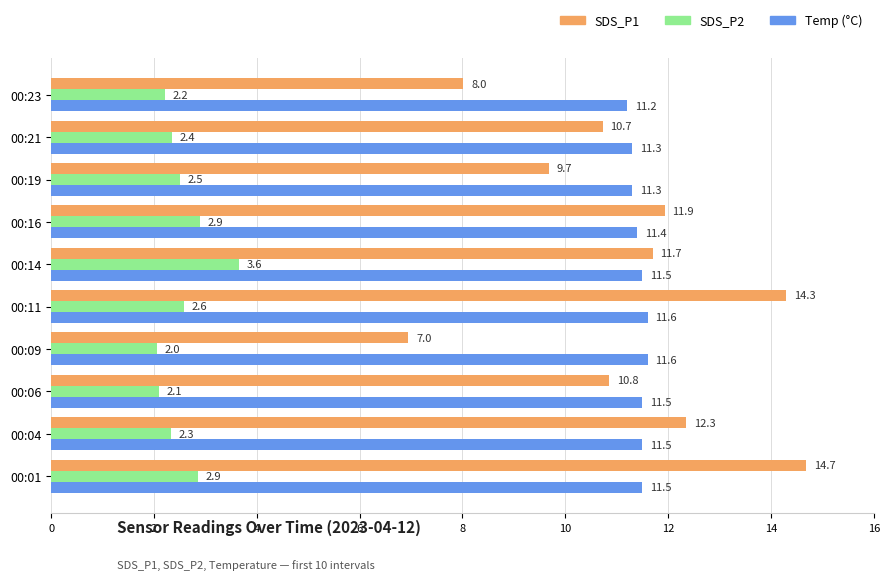

What is the difference between the highest and lowest values at 00:19?

8.8